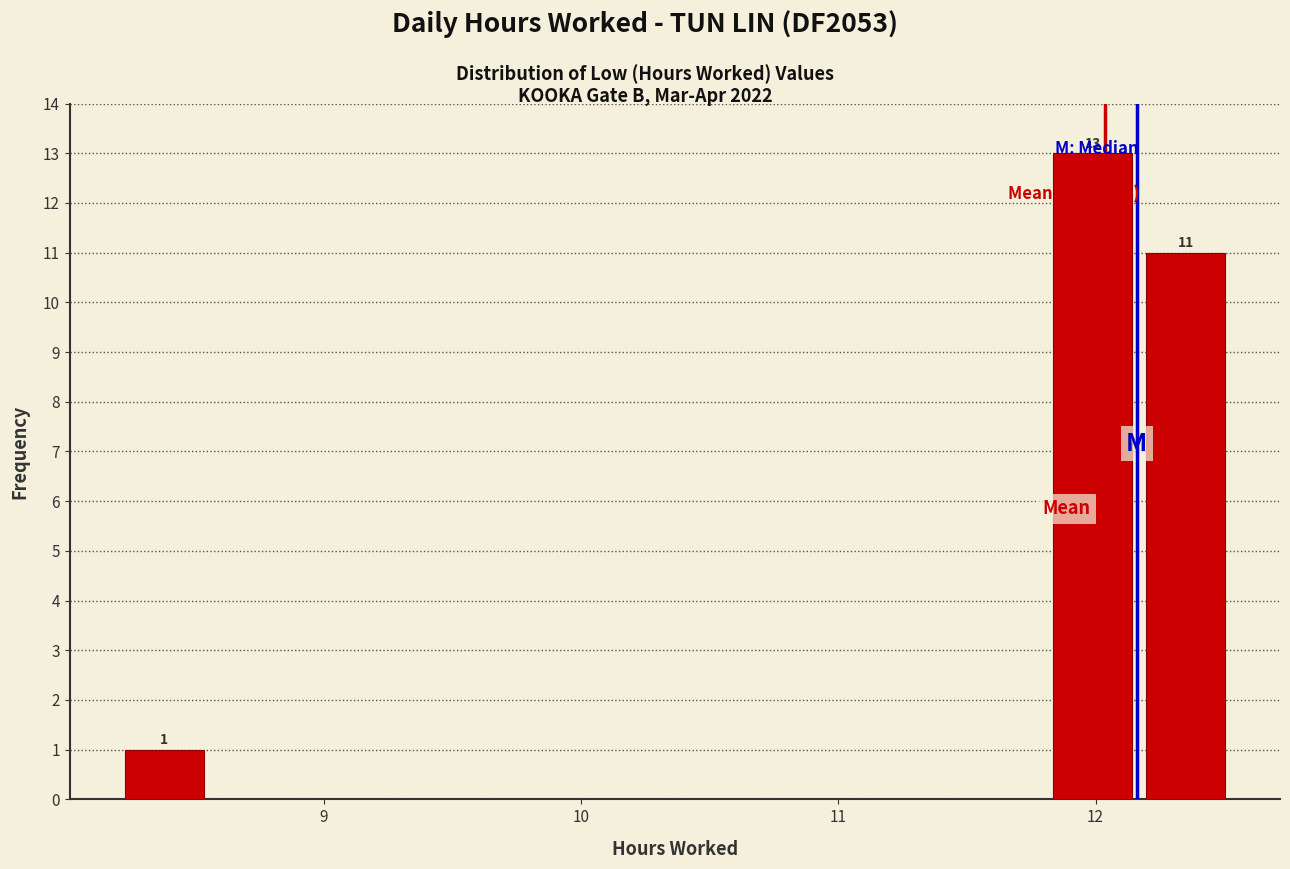

Read against the x-axis, roughly where is the centre of the tallest bar?

12.0